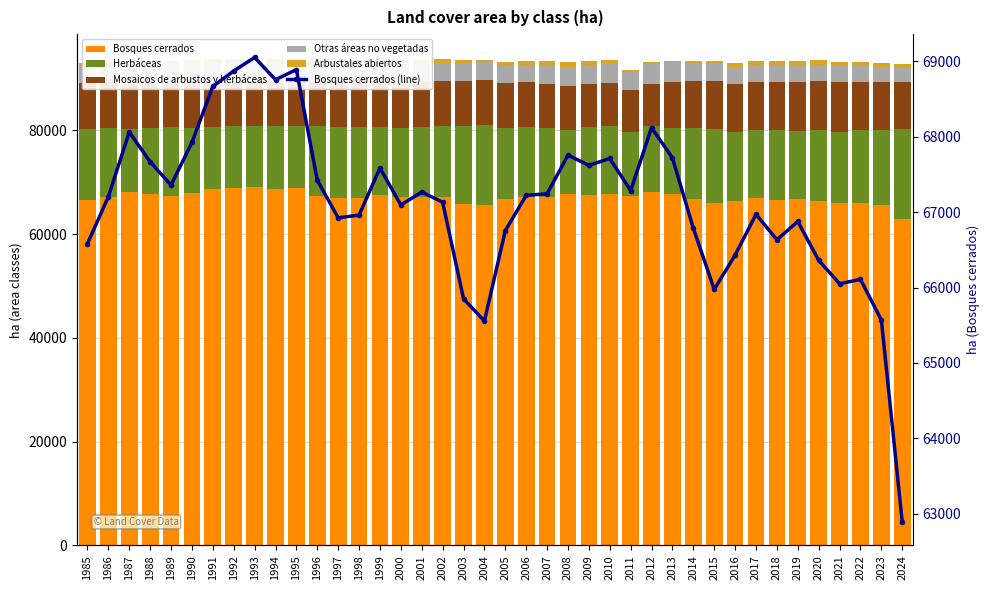

What is the sum of all Arbustales abiertos values?

26112